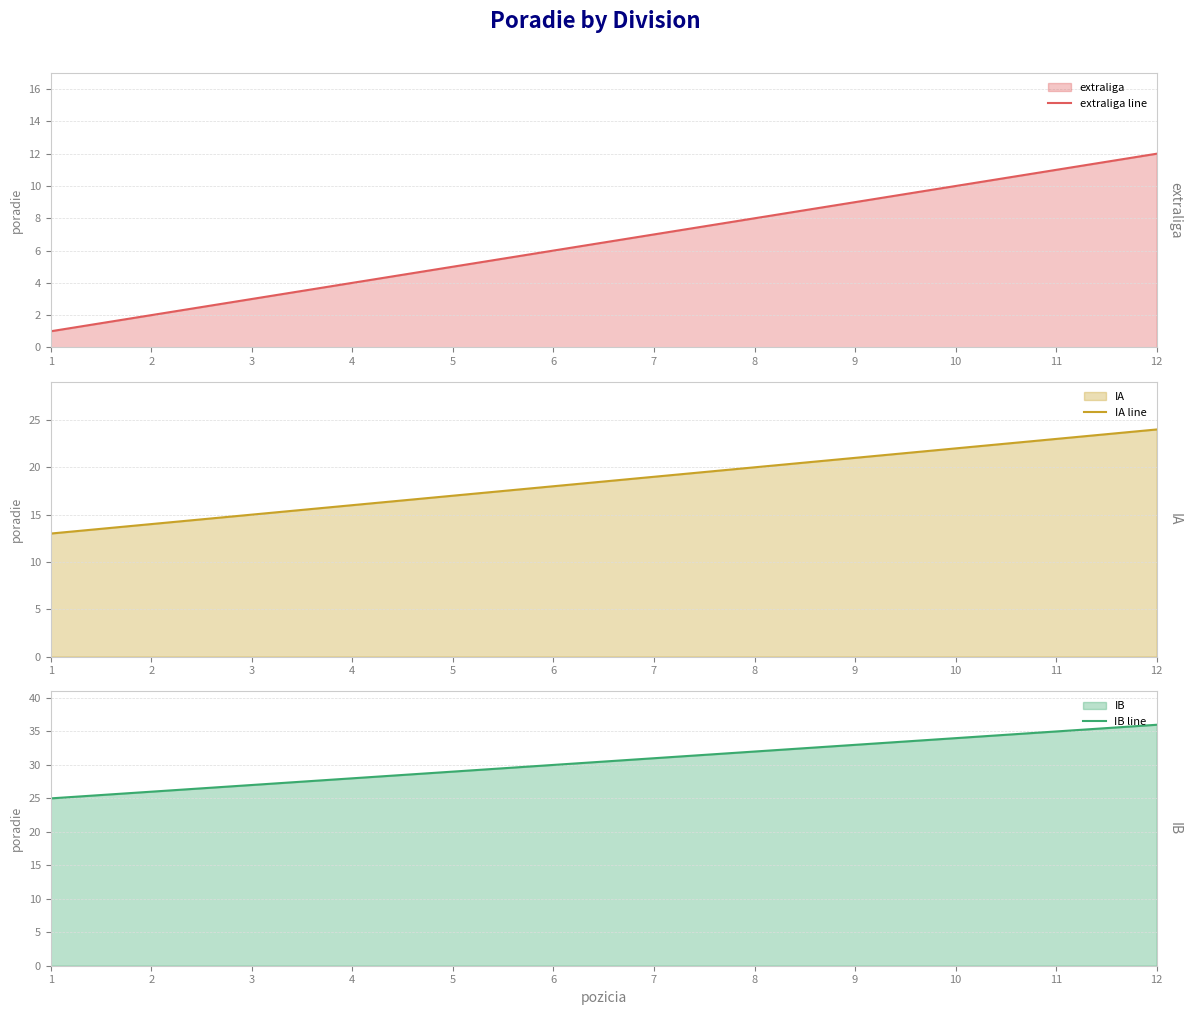

What is the average value of the extraliga line series?

6